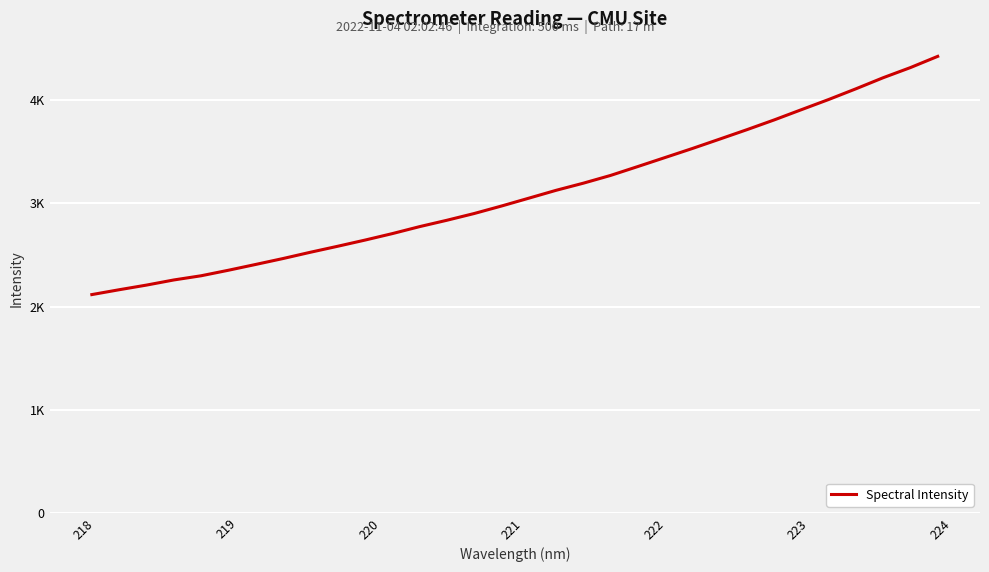

What is the maximum value shown in the chart?

4426.2